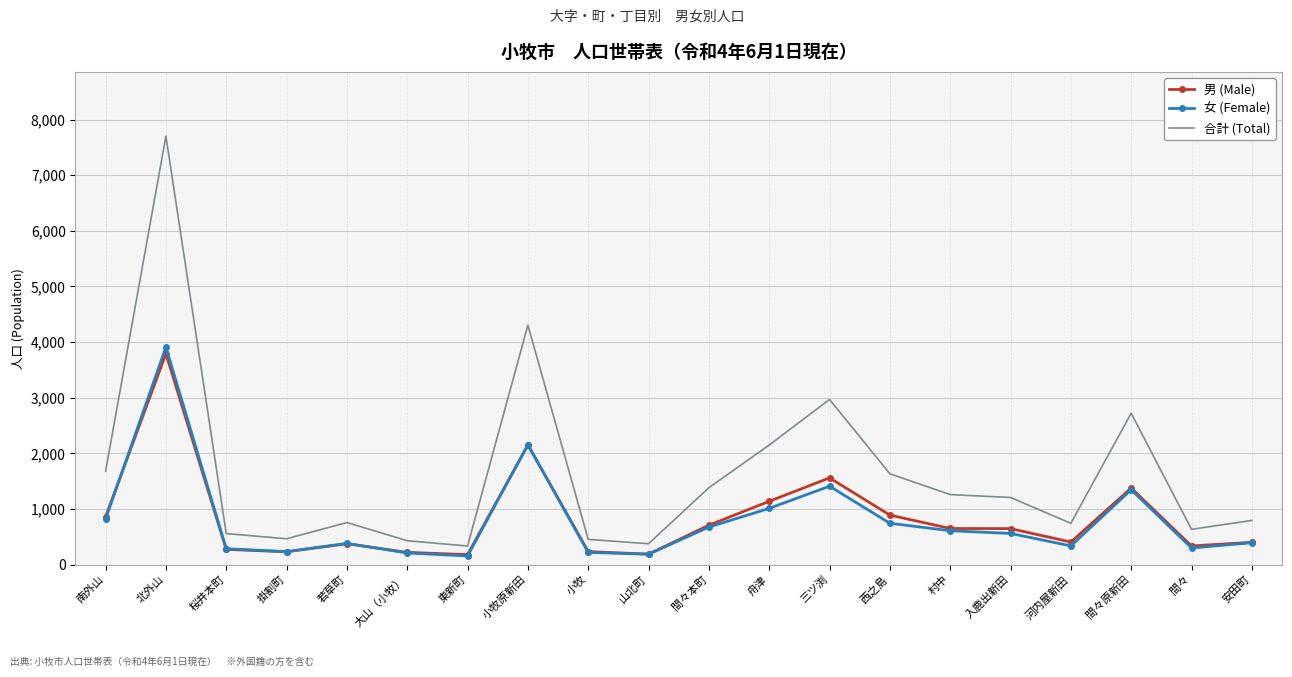

Where is 合計 (Total) nearest to the value 4017?

小牧原新田